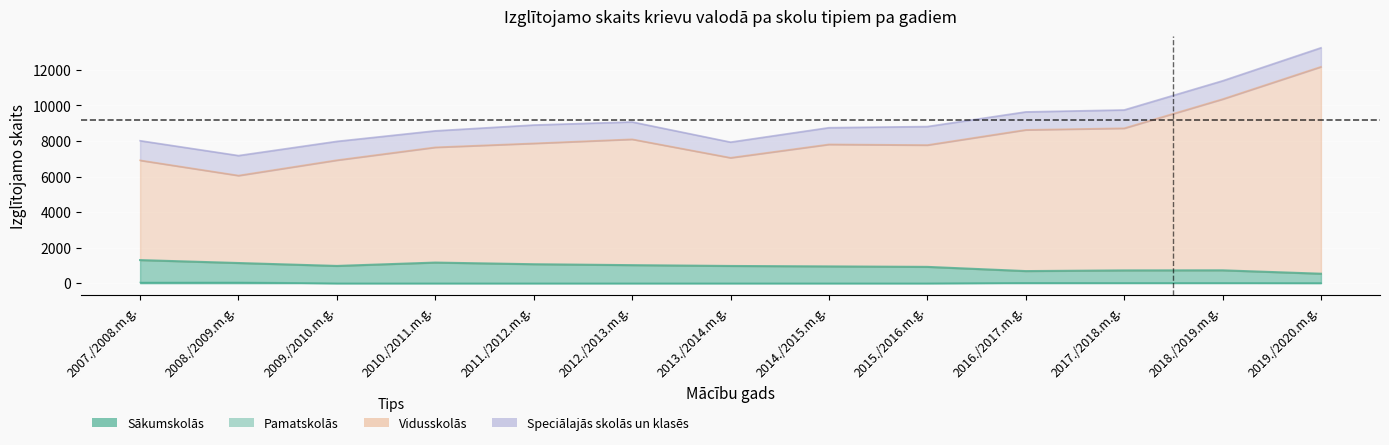

Read the Sākumskolās value at 2018./2019.m.g..

20